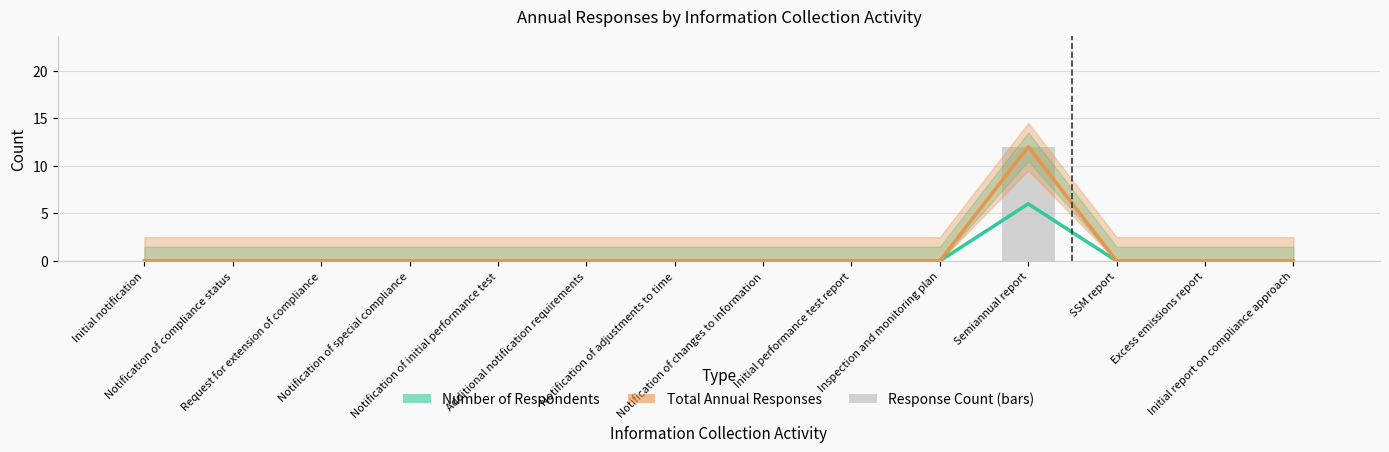

Reading right to left, what are all the values shown in this chart?

Number of Respondents: Initial report on compliance approach=0	Excess emissions report=0	SSM report=0	Semiannual report=6	Inspection and monitoring plan=0	Initial performance test report=0	Notification of changes to information=0	Notification of adjustments to time=0	Additional notification requirements=0	Notification of initial performance test=0	Notification of special compliance=0	Request for extension of compliance=0	Notification of compliance status=0	Initial notification=0
Total Annual Responses: Initial report on compliance approach=0	Excess emissions report=0	SSM report=0	Semiannual report=12	Inspection and monitoring plan=0	Initial performance test report=0	Notification of changes to information=0	Notification of adjustments to time=0	Additional notification requirements=0	Notification of initial performance test=0	Notification of special compliance=0	Request for extension of compliance=0	Notification of compliance status=0	Initial notification=0
Total Annual Responses (bars): Initial report on compliance approach=0	Excess emissions report=0	SSM report=0	Semiannual report=12	Inspection and monitoring plan=0	Initial performance test report=0	Notification of changes to information=0	Notification of adjustments to time=0	Additional notification requirements=0	Notification of initial performance test=0	Notification of special compliance=0	Request for extension of compliance=0	Notification of compliance status=0	Initial notification=0